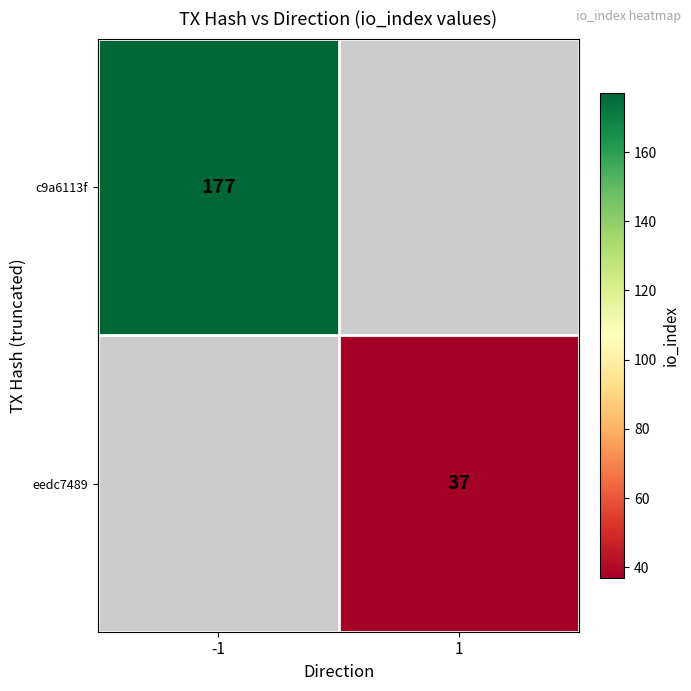

Is the value of eedc7489 at 1 greater than the value of c9a6113f at -1?

No